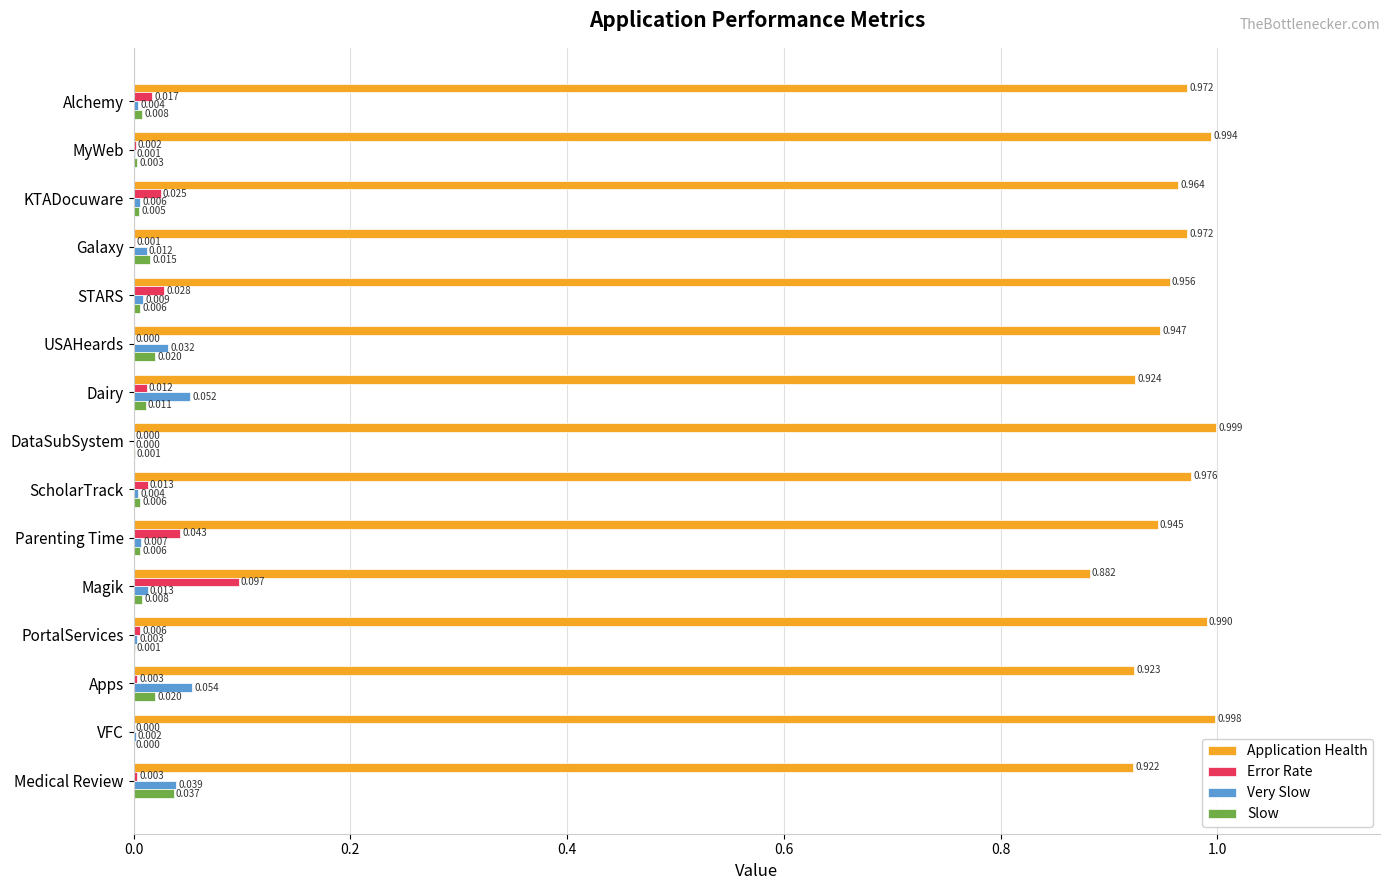

At which label is Slow closest to 0?

VFC